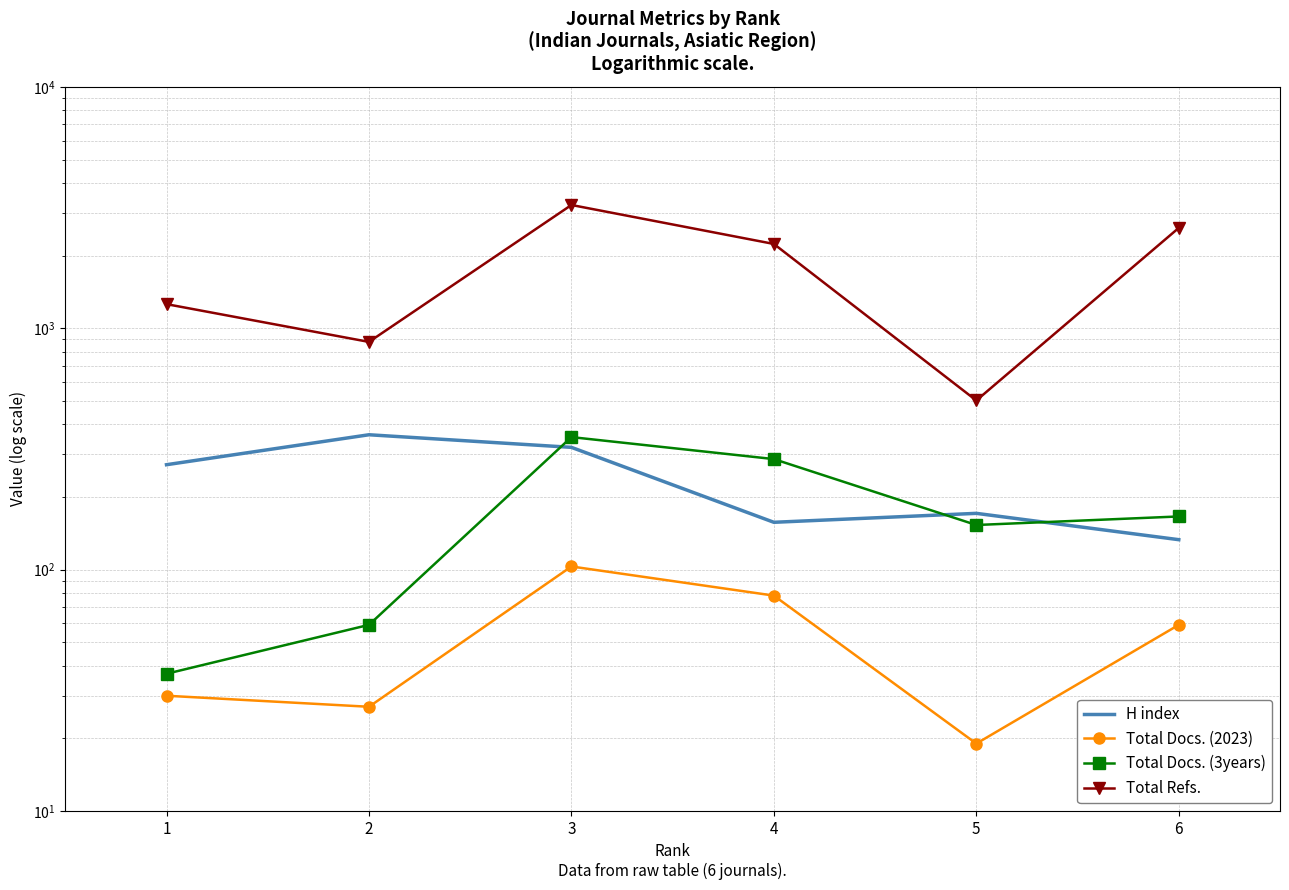

In H index, how many points are higher than both neighbors (excluding endpoints)?

2